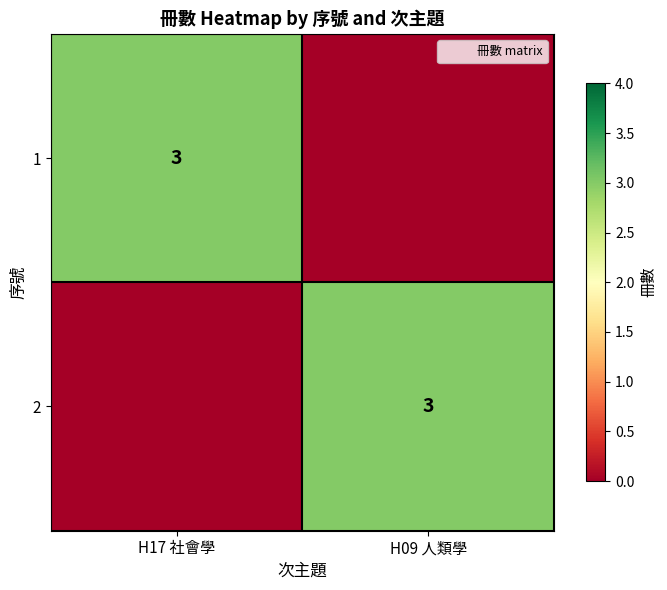

The 2 series shows 3 at H09 人類學. True or false?

True